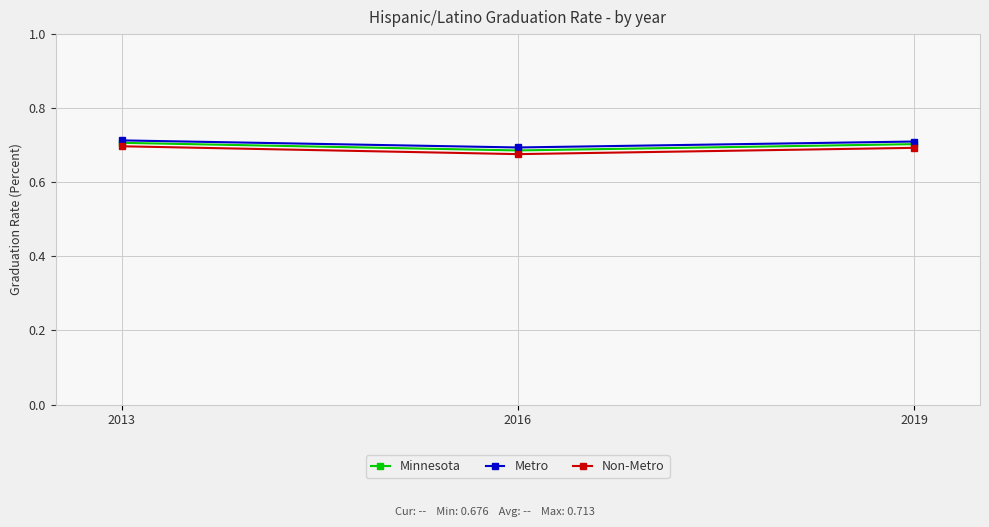

How many Non-Metro values are between 0 and 1?

3